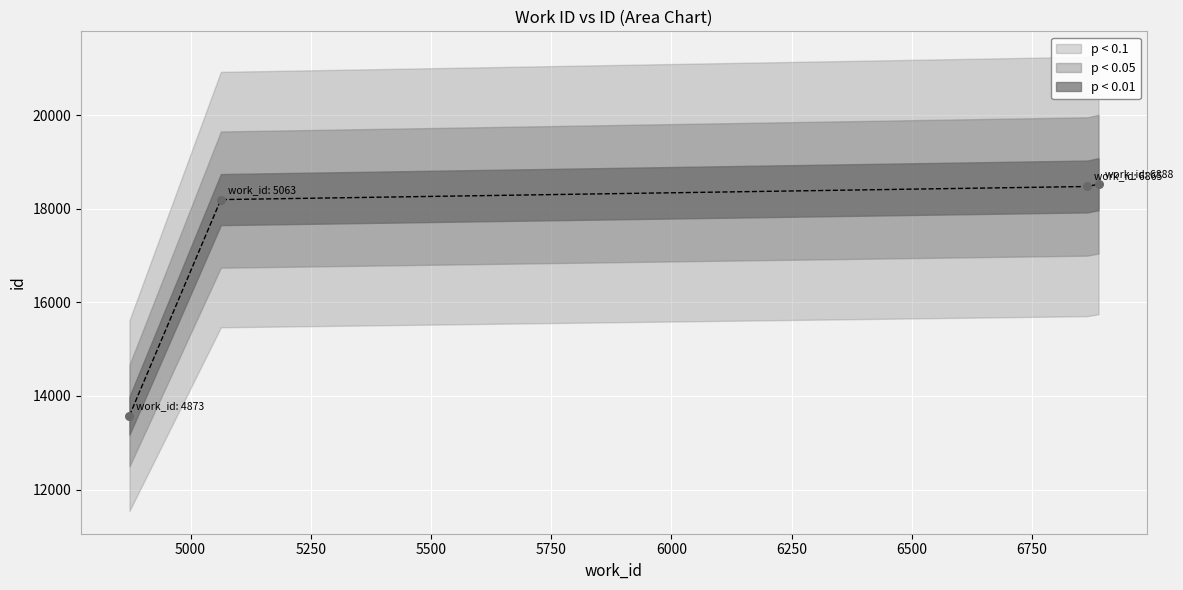

Approximately how many times larger is the value at 6865 compared to 5063?

1.0